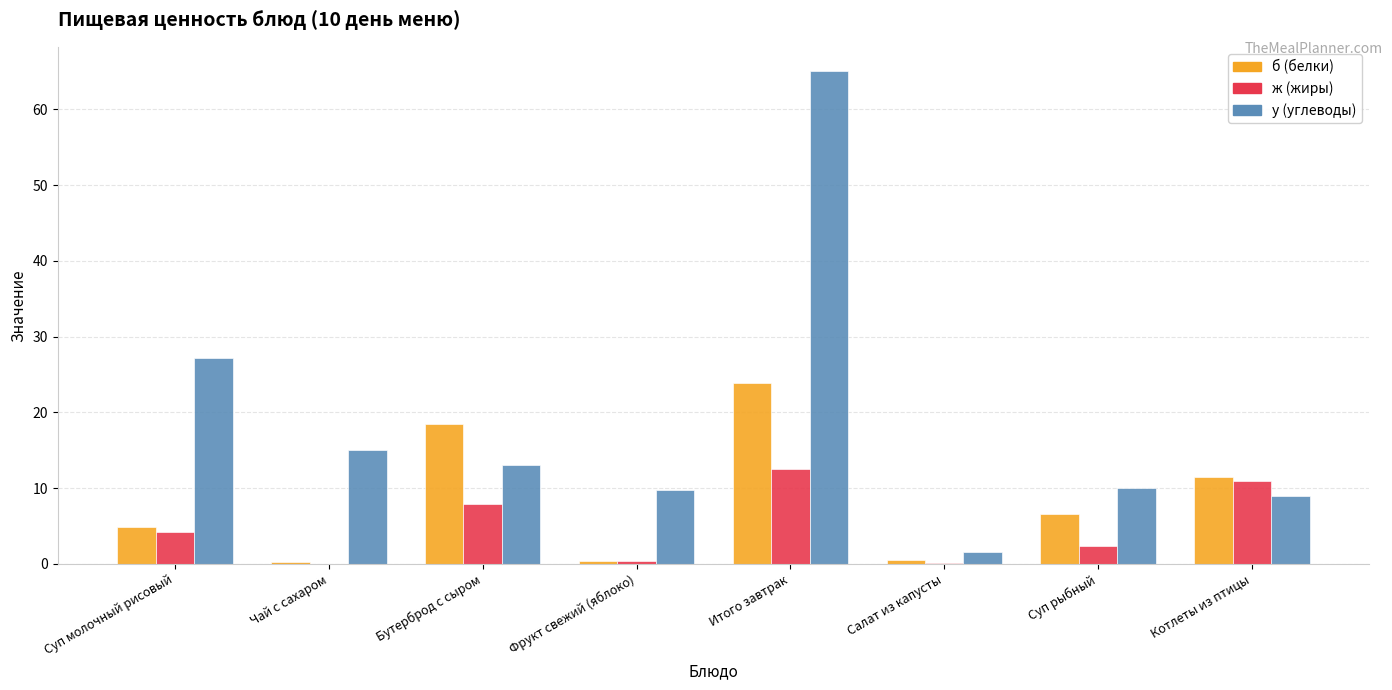

Which series changed the most between Суп молочный рисовый and Котлеты из птицы?

у (углеводы)